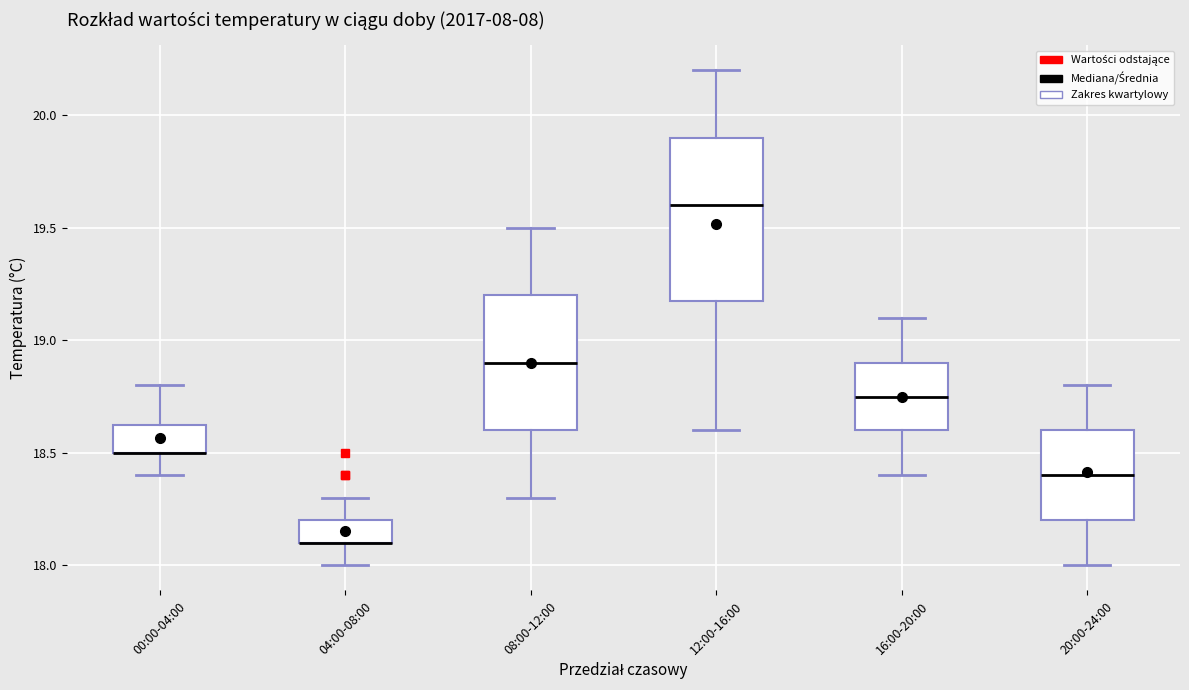

Reading left to right, read every box against the y-axis: the position of its median line, the range the box covers, and the ends of its whiskers. The values are not printed on the chart, so give them approximately, as read against the axis.

00:00-04:00: median 18.50 (drawn on the box's lower edge), box 18.50 to 18.65, whiskers 18.40 to 18.80
04:00-08:00: median 18.10 (drawn on the box's lower edge), box 18.10 to 18.20, whiskers 18.00 to 18.30
08:00-12:00: median 18.90, box 18.60 to 19.20, whiskers 18.30 to 19.50
12:00-16:00: median 19.60, box 19.20 to 19.90, whiskers 18.60 to 20.20
16:00-20:00: median 18.75, box 18.60 to 18.90, whiskers 18.40 to 19.10
20:00-24:00: median 18.40, box 18.20 to 18.60, whiskers 18.00 to 18.80